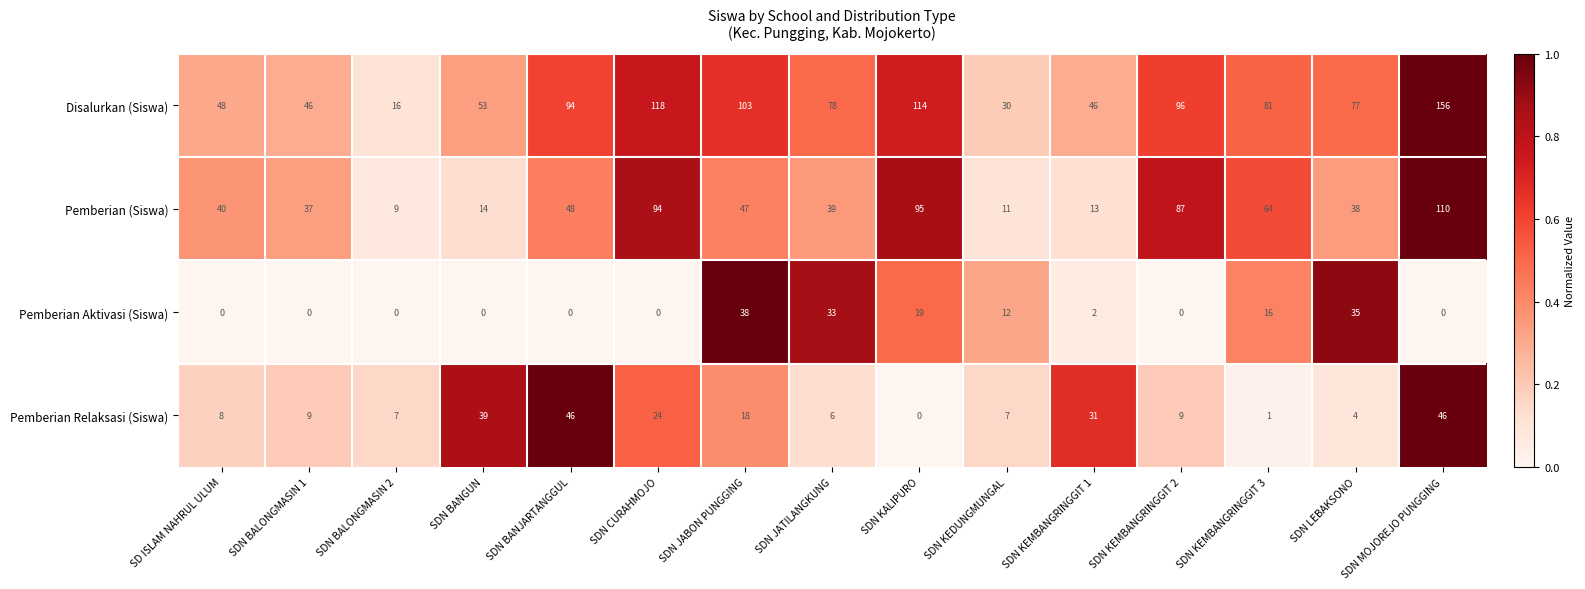

Which series has the largest total across all categories?

Disalurkan (Siswa)